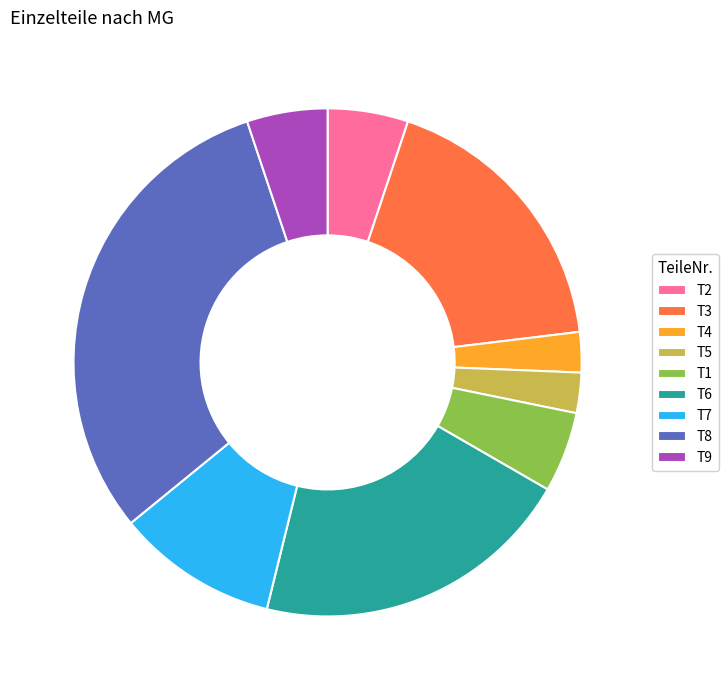

Between T8 and T2, which is larger?

T8